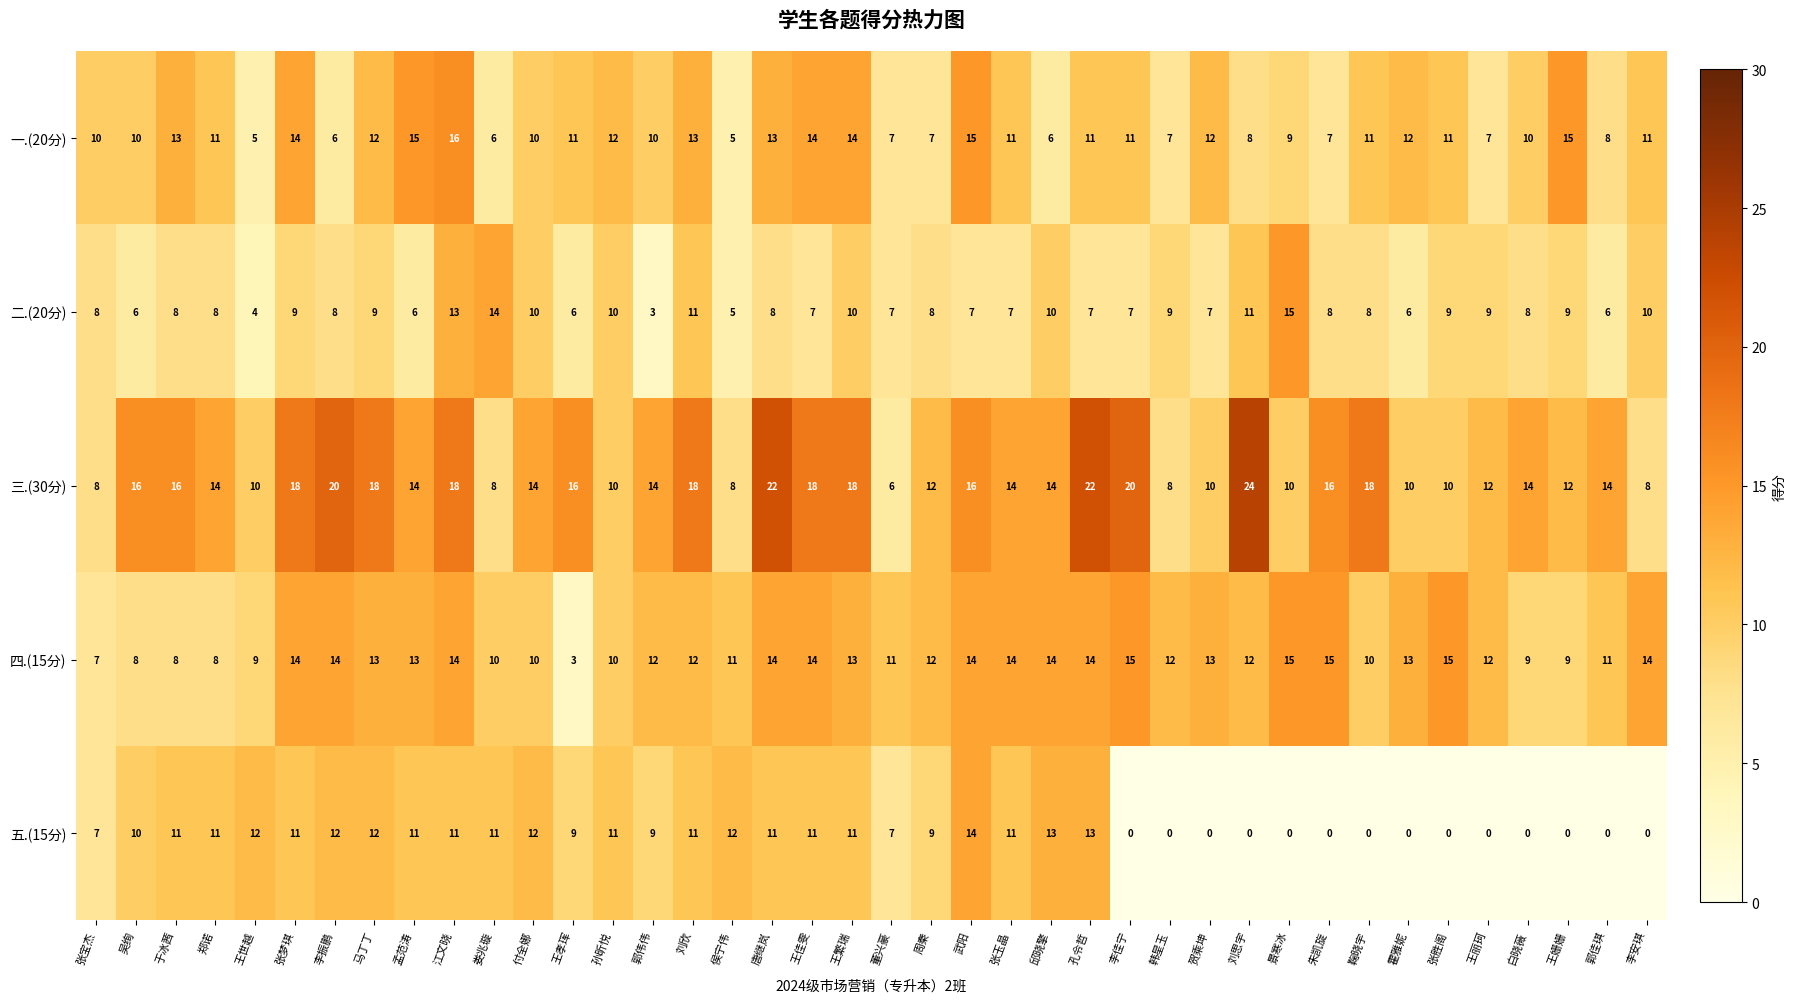

What is the sum of all 五.(15分) values?

283